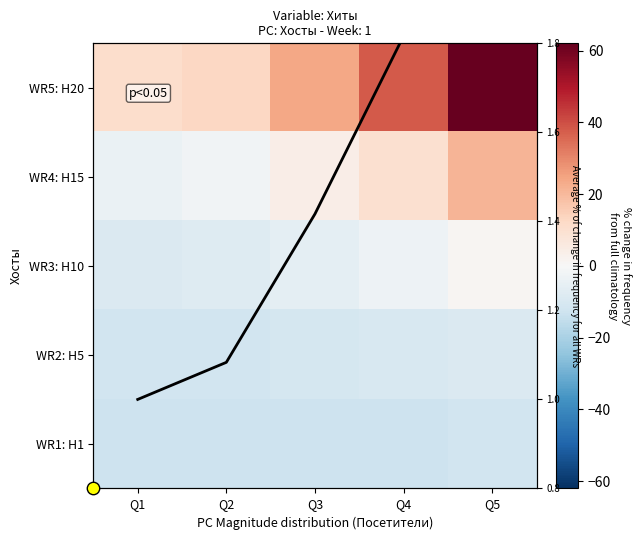

Between Q2 and Q3, which series saw the biggest shift?

WR5: H20